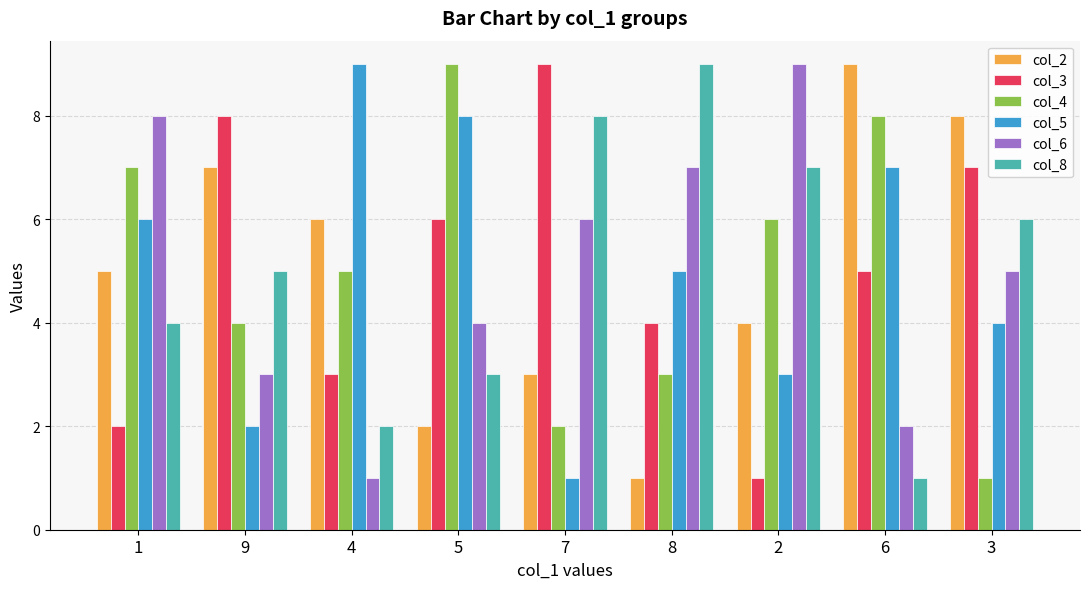

What is the minimum value shown in the chart?

1